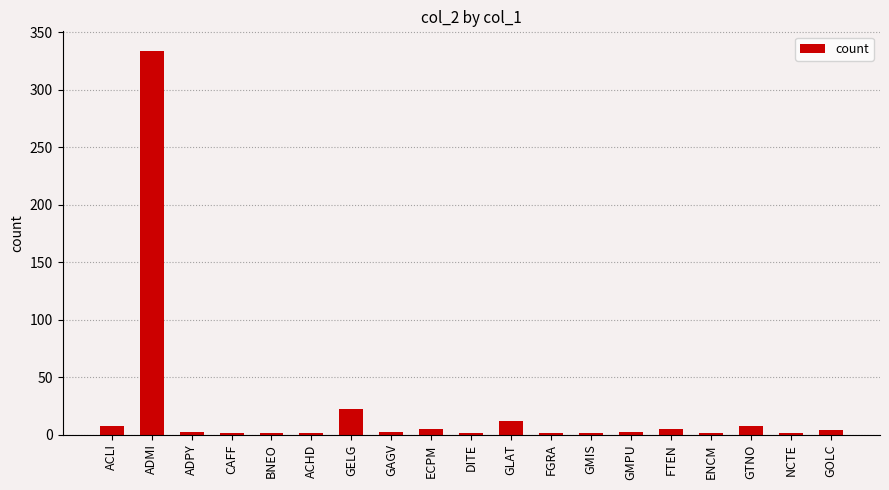

True or false: the data shows 334 at ADMI.

True